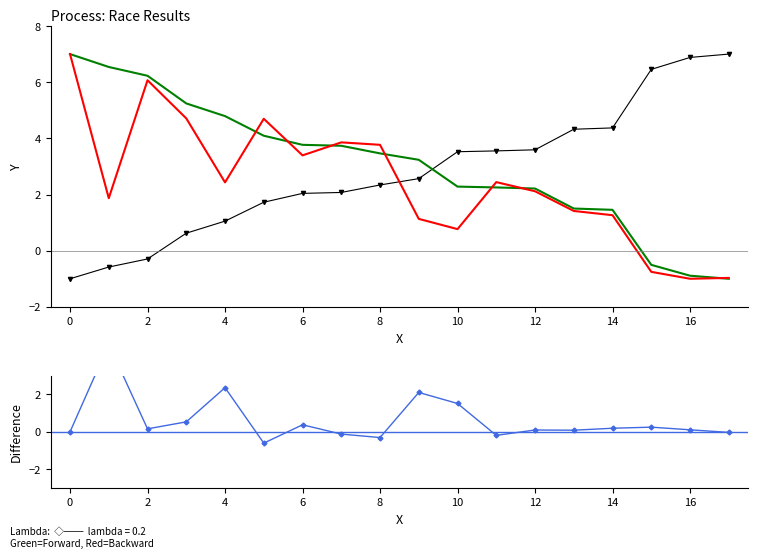

What is the label of the 18th point from the left?

17